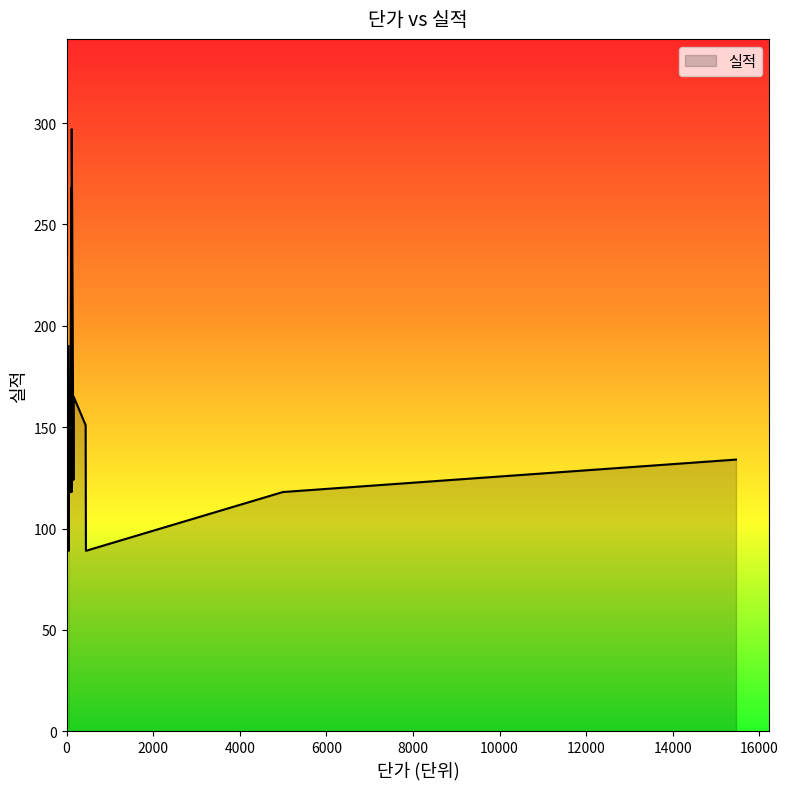

What is the difference between the maximum and minimum values?

208